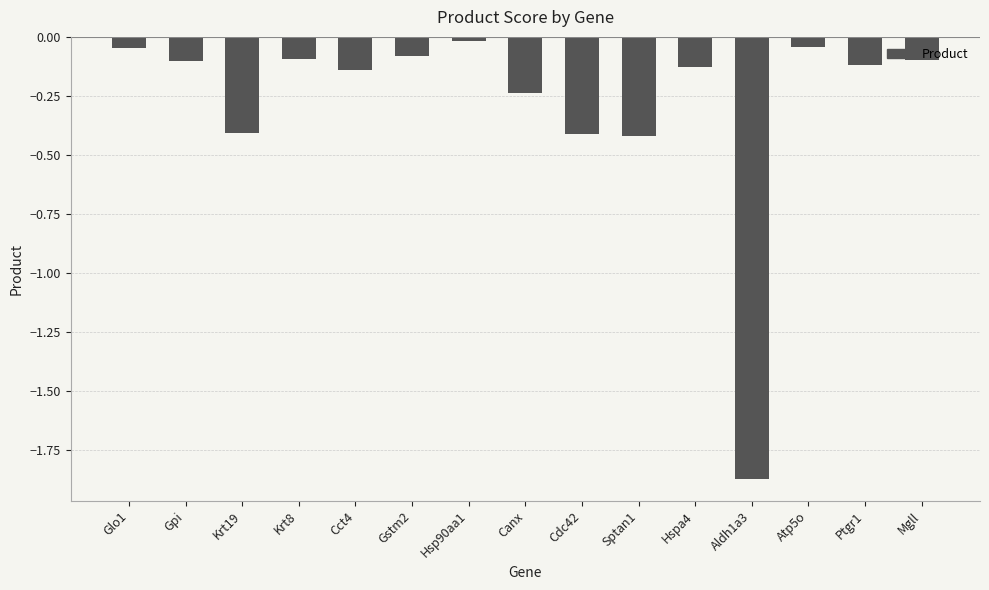

What is the label of the 6th bar from the left?

Gstm2